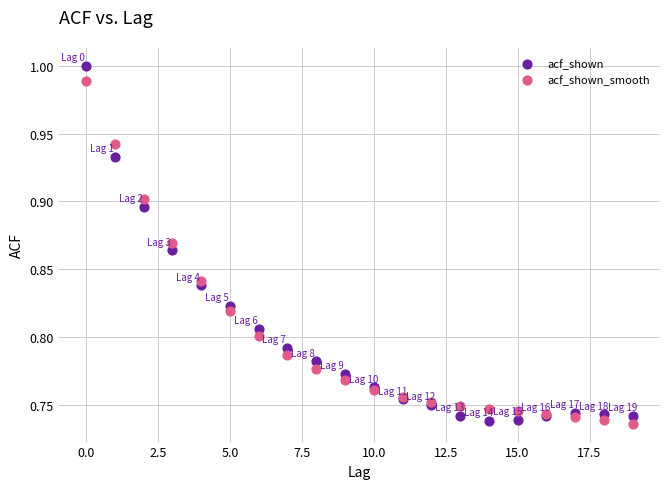

Which series contains the highest Y value?

acf_shown